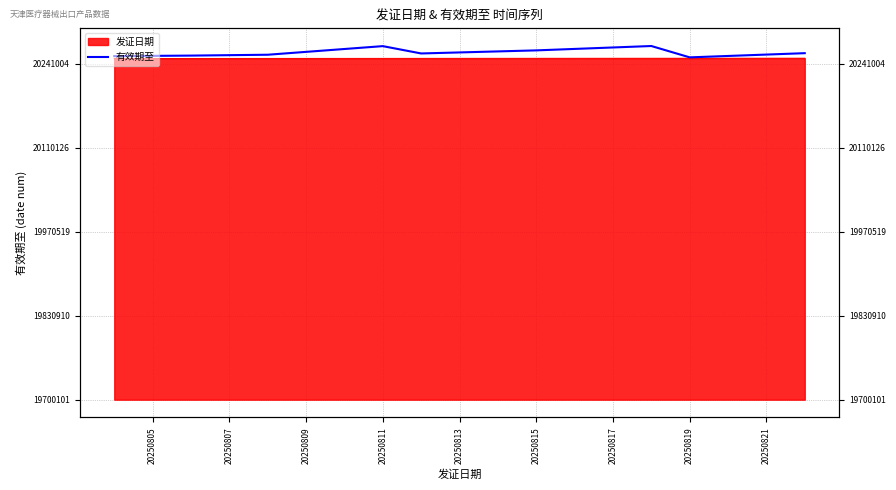

What is the average value?

20657.8